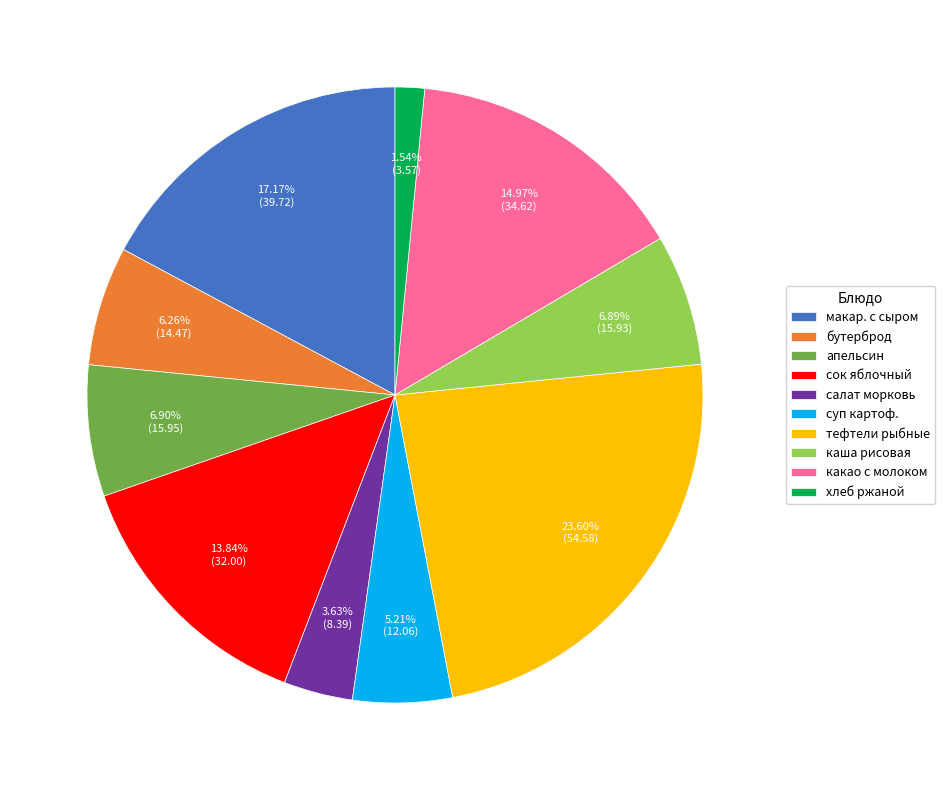

What percentage is the апельсин slice, to the nearest percent?

7%